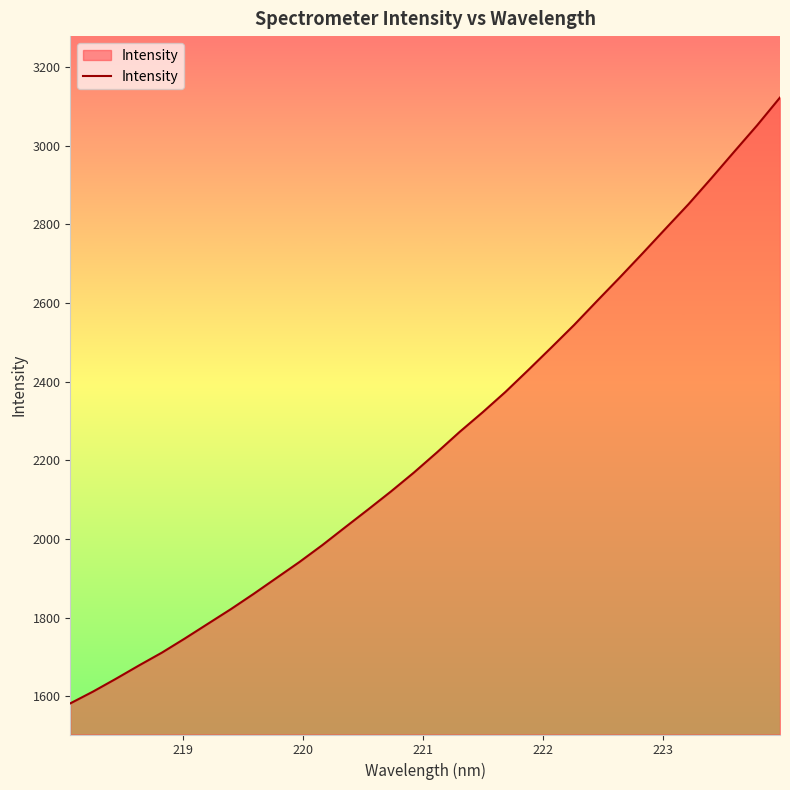

What is the difference between the maximum and minimum values?

1539.9